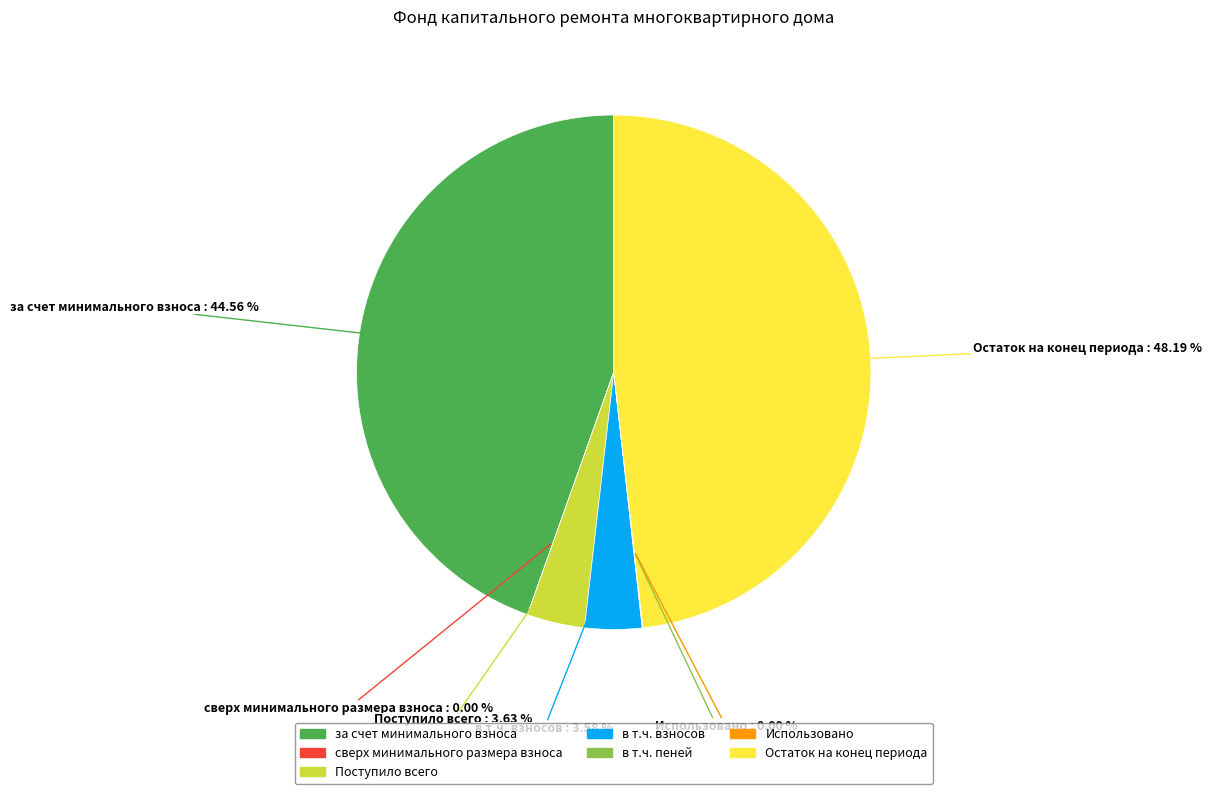

What percentage is the за счет минимального взноса slice, to the nearest percent?

45%